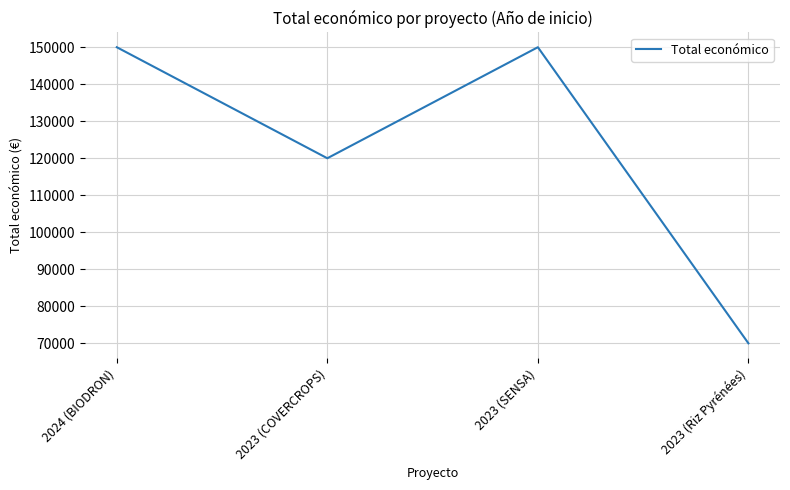

What position from the left is 2023 (Riz Pyrénées)?

4